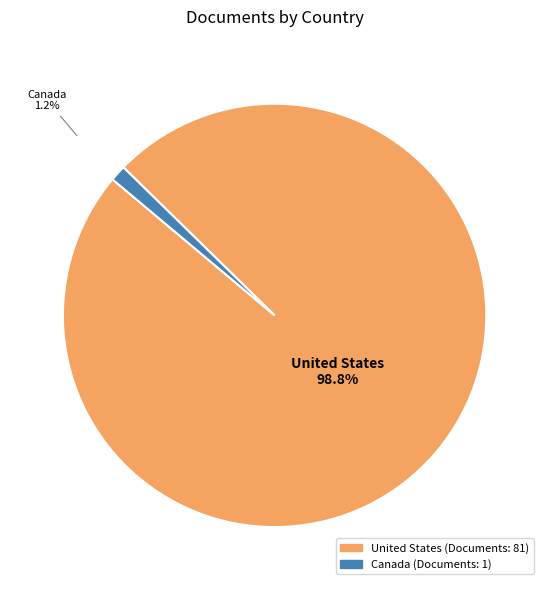

Between Canada and United States, which is larger?

United States